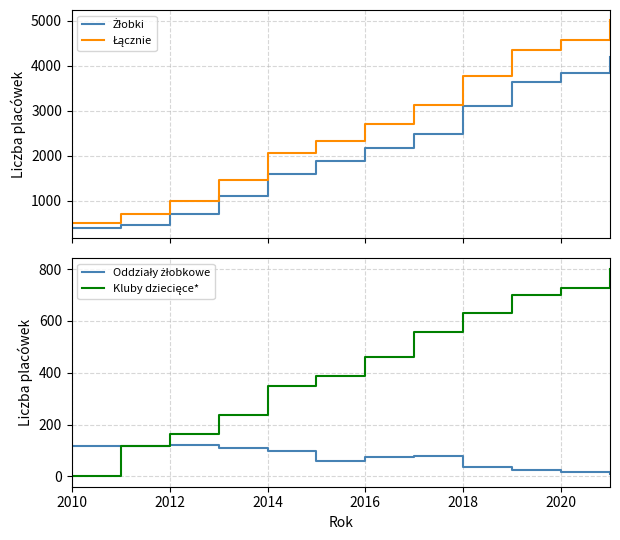

Which series changed the most between 2012 and 2014?

Łącznie